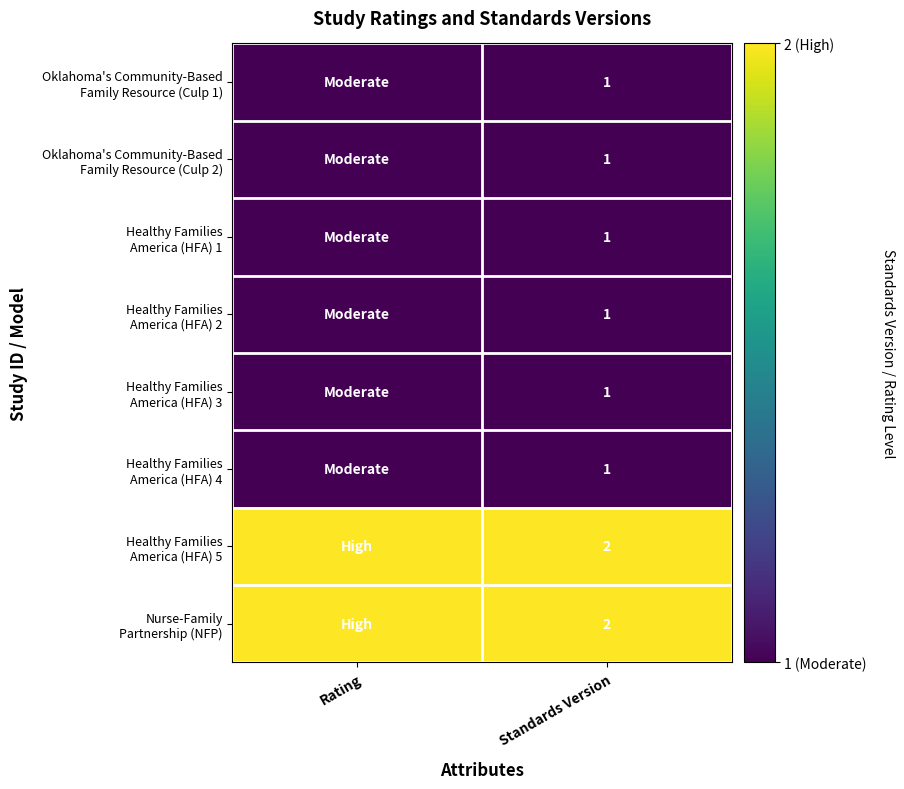

Is it true that Healthy Families America (HFA) 5 equals 1 at Rating?

False